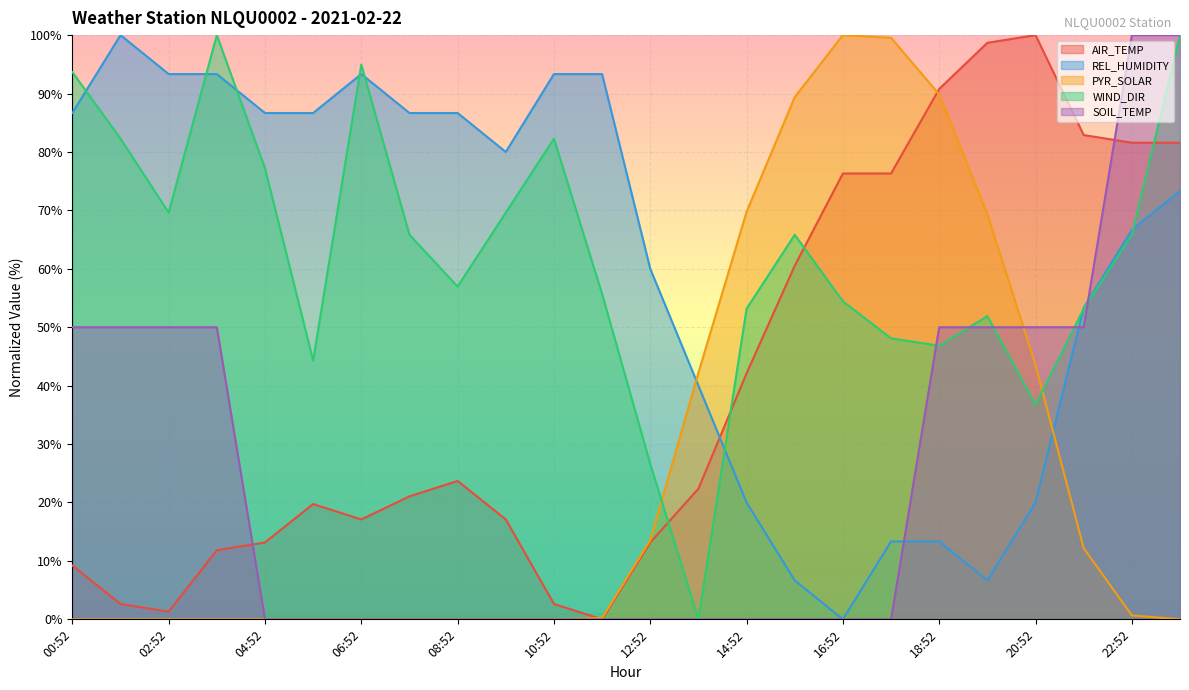

What is the difference between the WIND_DIR values at 14:52 and 10:52?

29.1